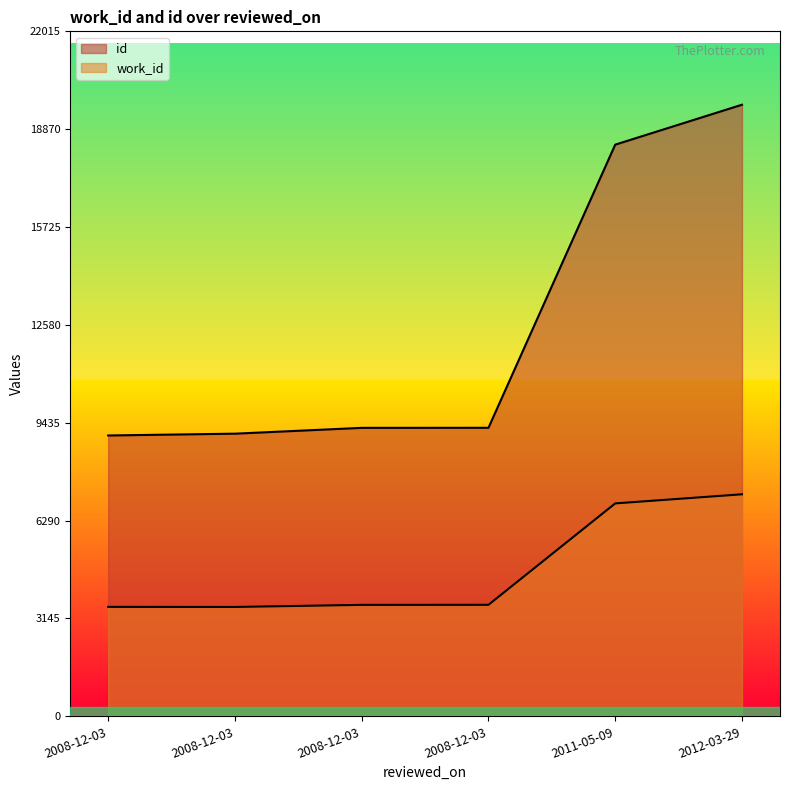

Which series has the largest total across all categories?

id